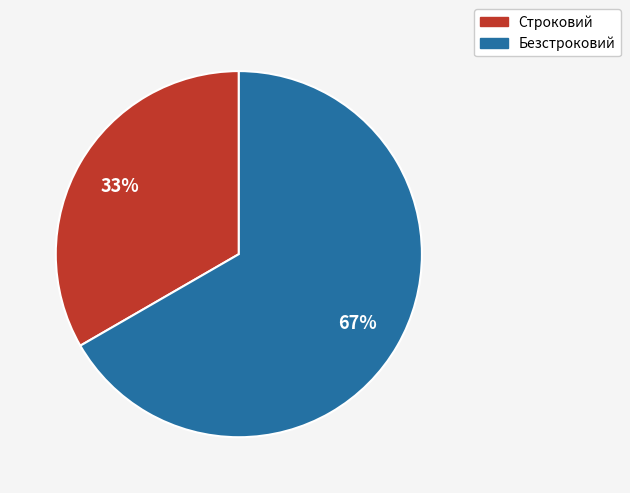

Rank the categories by value from lowest to highest.

Строковий, Безстроковий